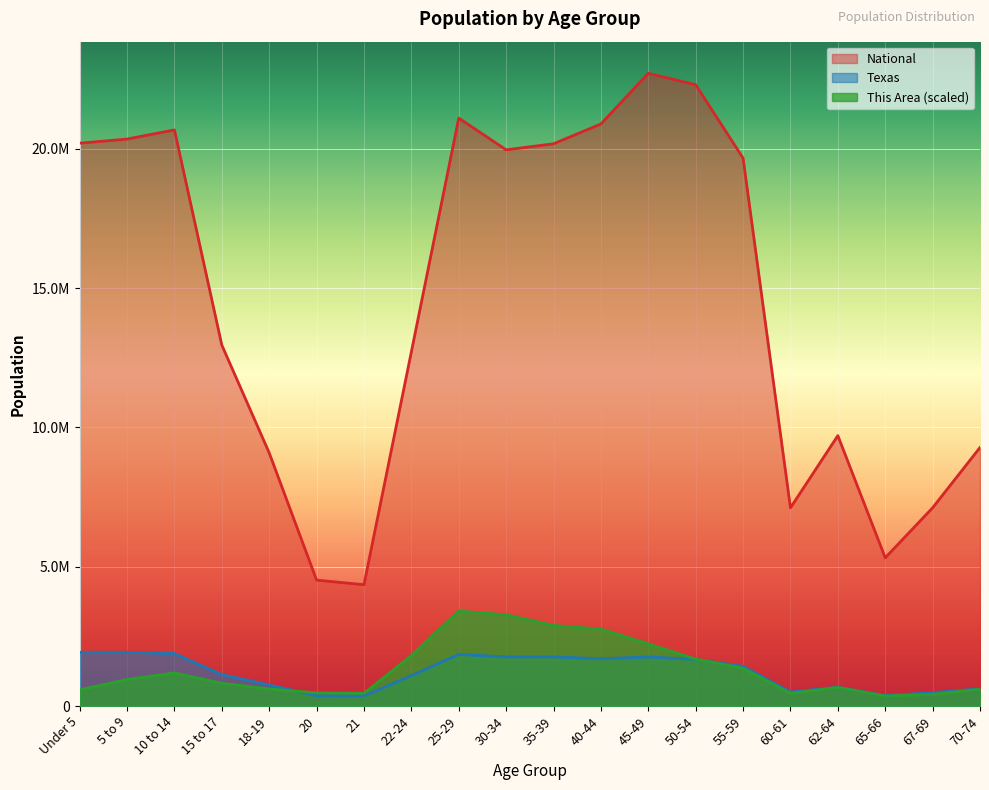

What is the total value across all series at 60-61?

8065804.1